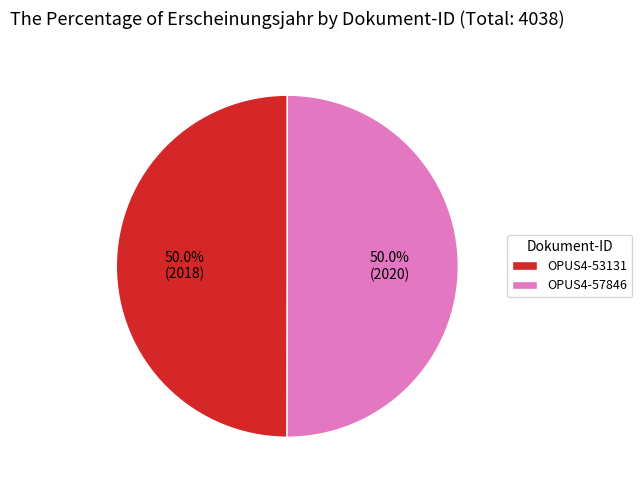

Do OPUS4-57846 and OPUS4-53131 together represent more than half of the pie?

Yes